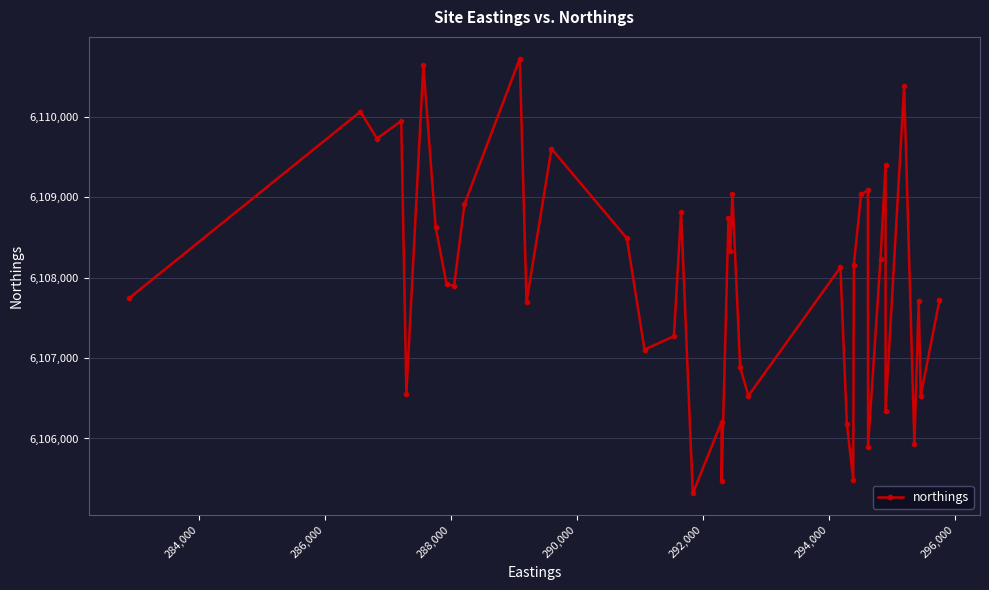

True or false: the data shows 9497393 at 290,000.

False